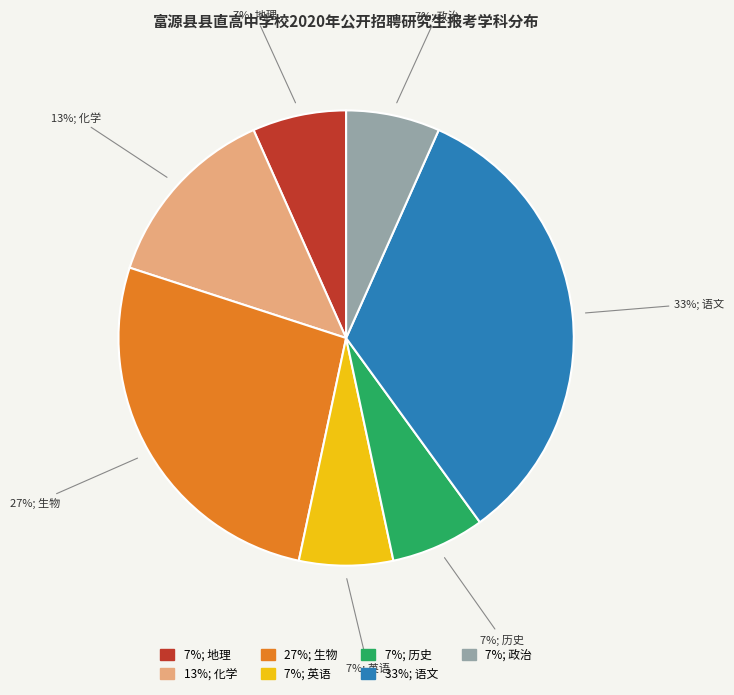

Is there a majority slice in this chart?

No